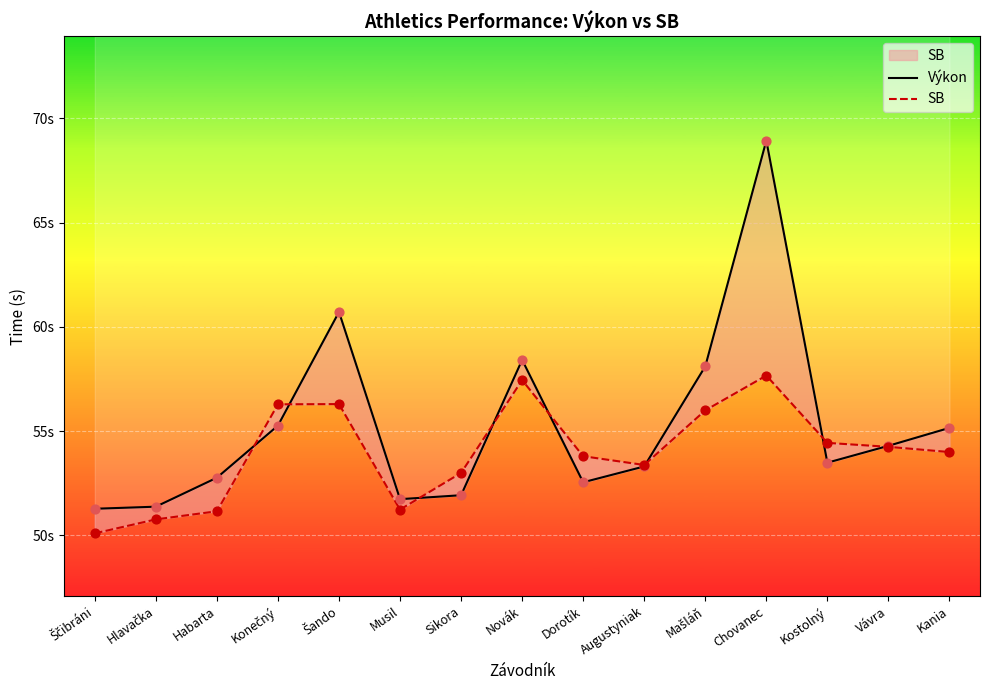

Which series has the largest Y range (max minus min)?

Výkon